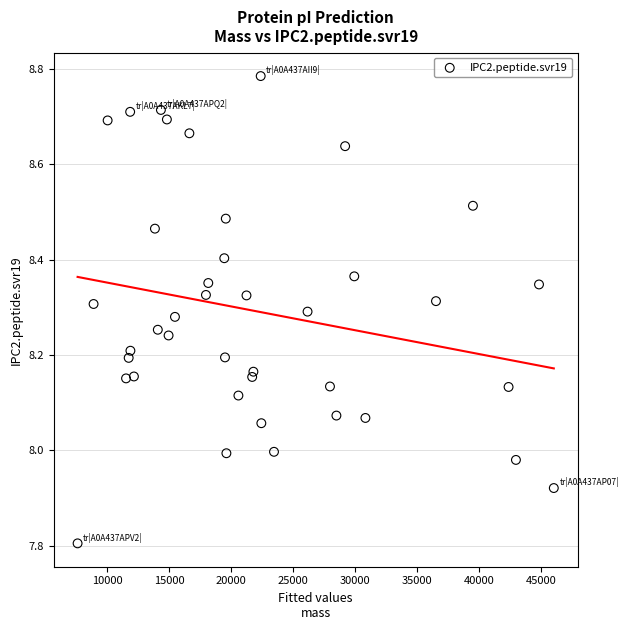

What is the range of X values (max minus min)?

38419.0